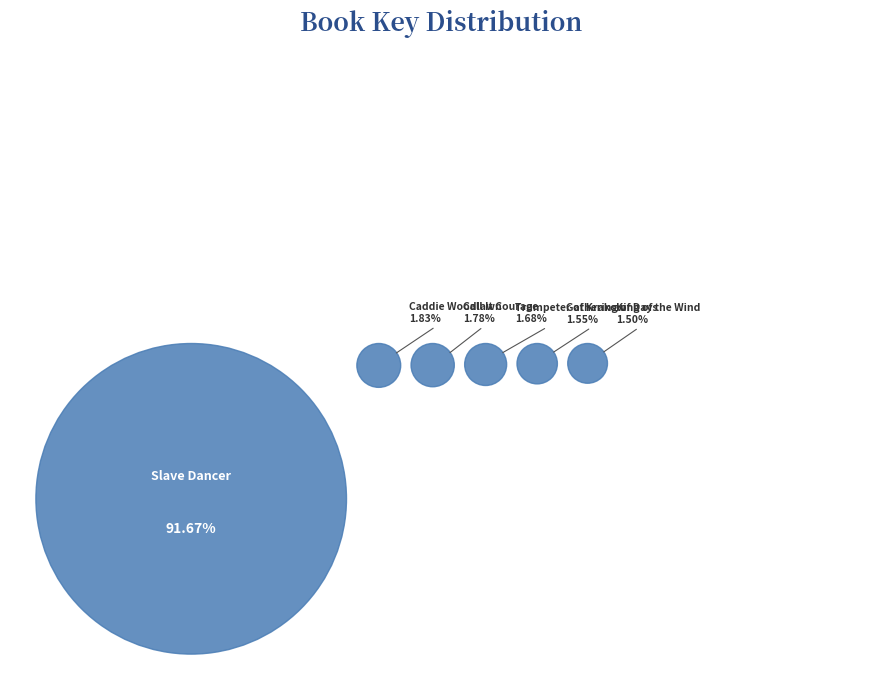

To the nearest percent, what percentage of the pie is Call It Courage?

2%